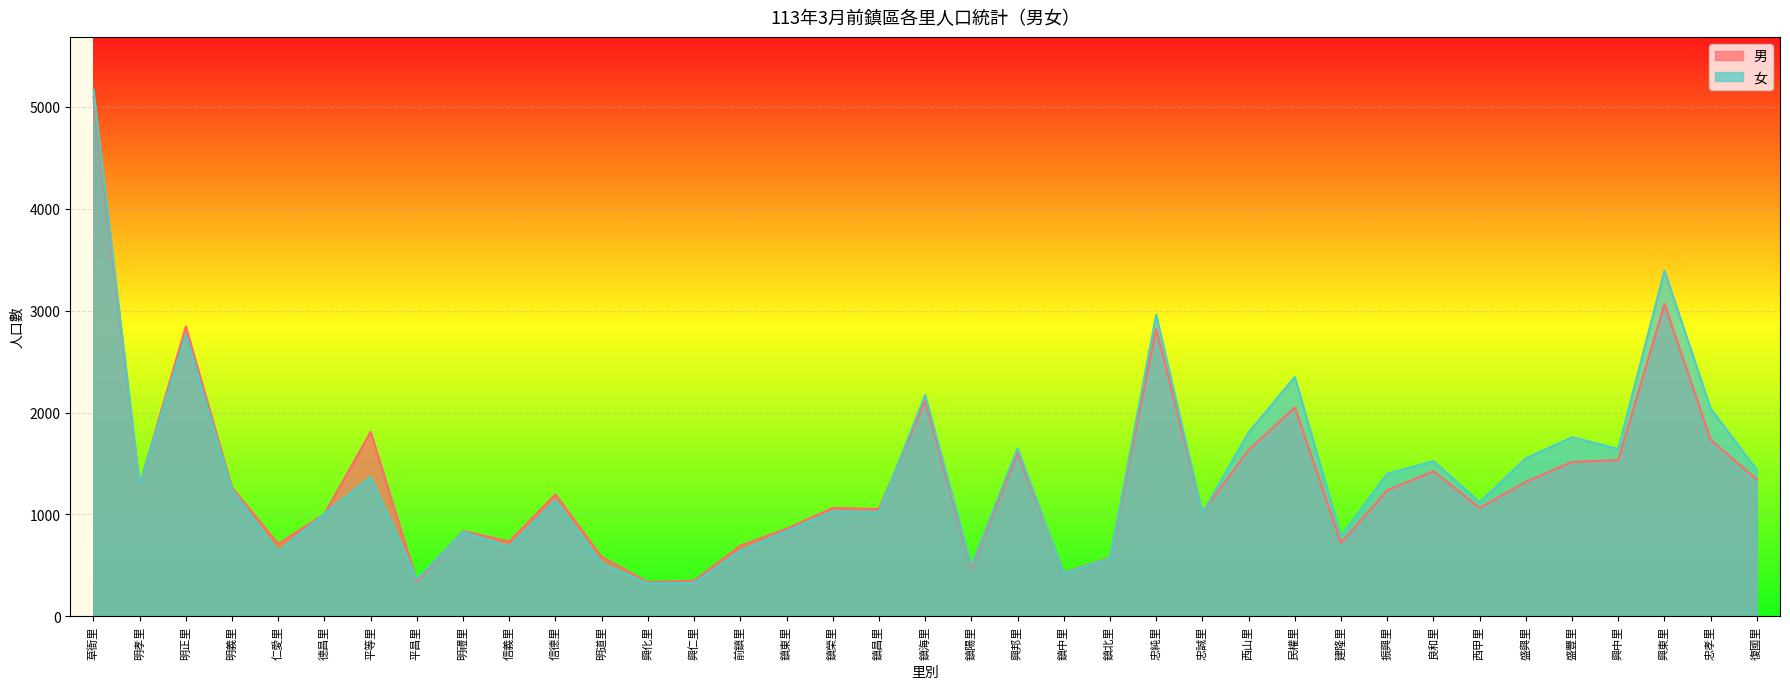

List the series in order of their overall mean, lowest first.

男, 女